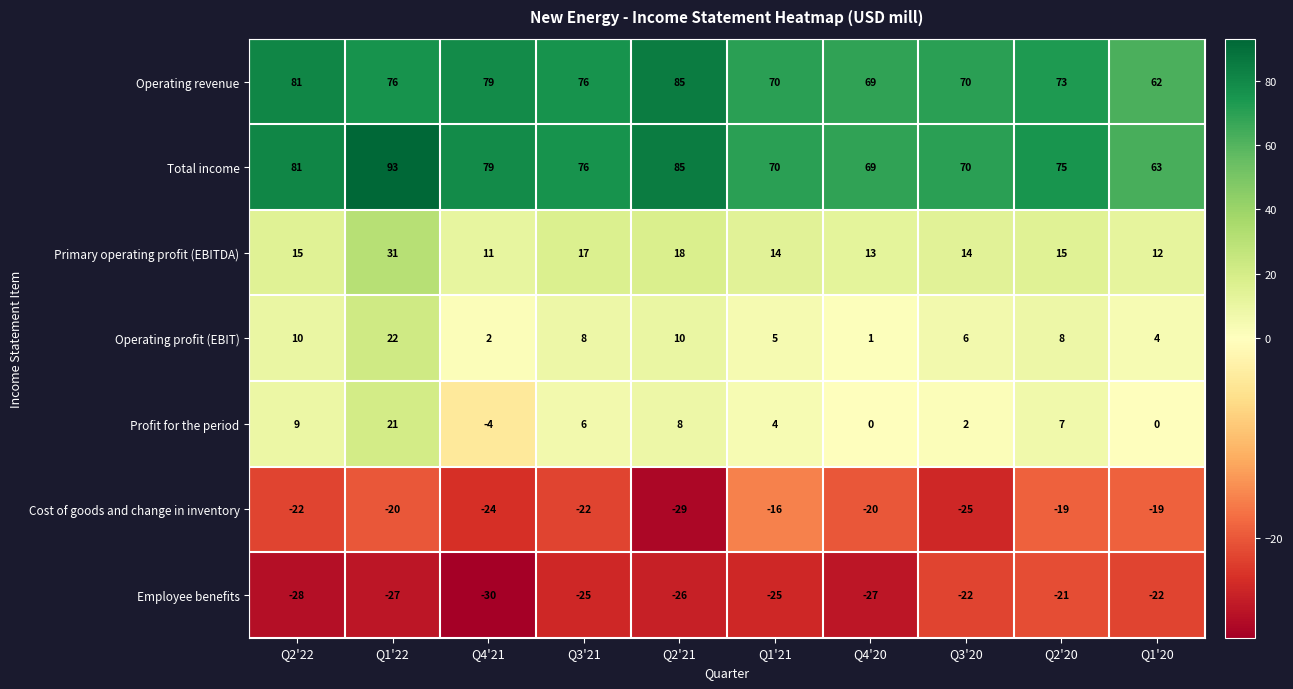

At how many categories does at least one series exceed 80?

3